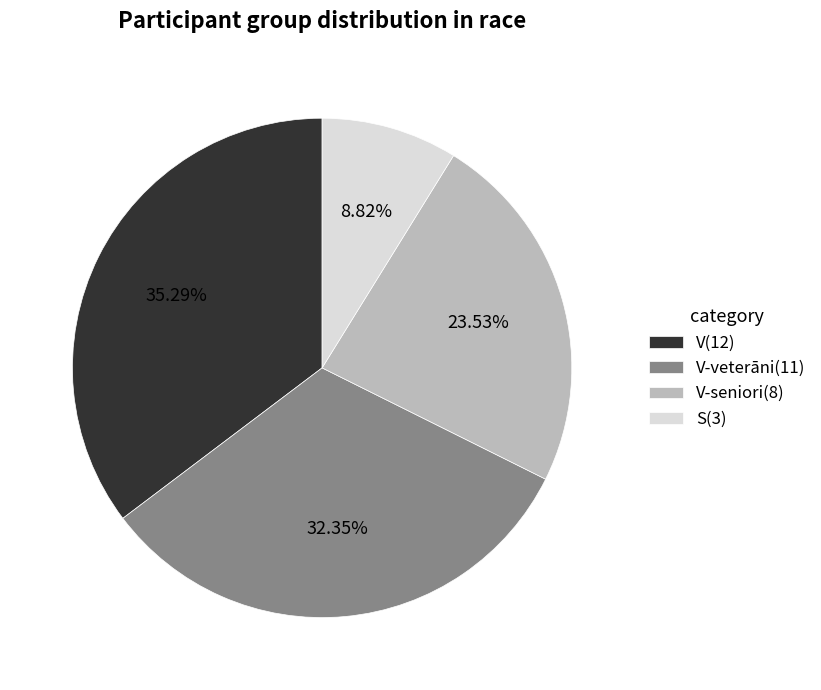

Which category has the smallest portion of the pie?

S(3)